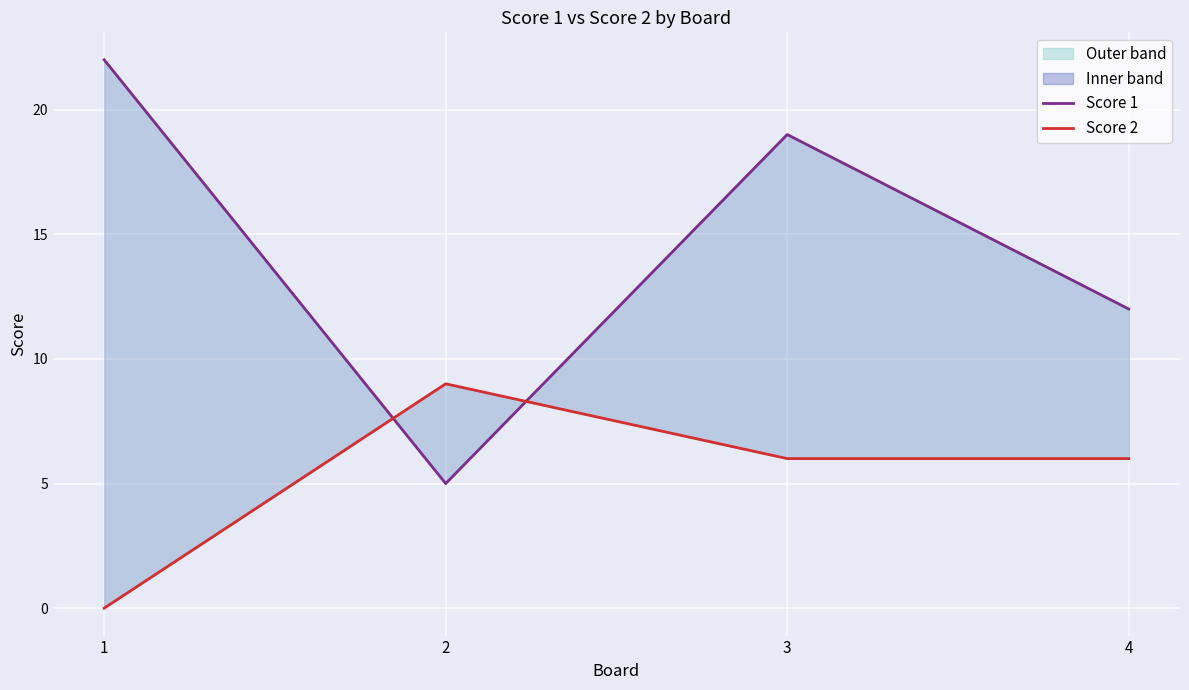

What is the difference between the maximum and minimum values in the Score 2 series?

9